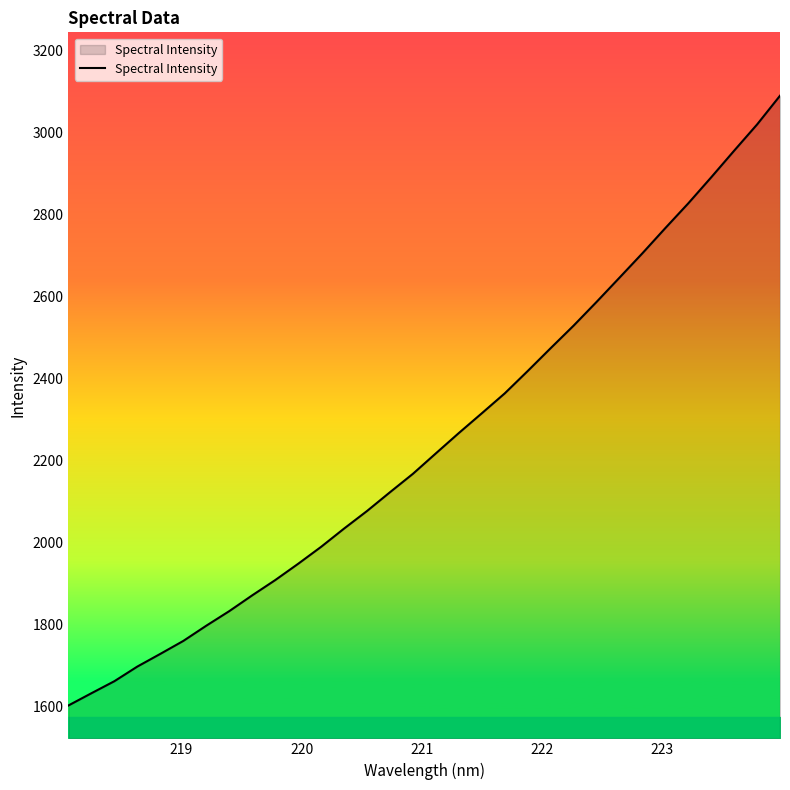

What is the smallest value displayed?

1603.5